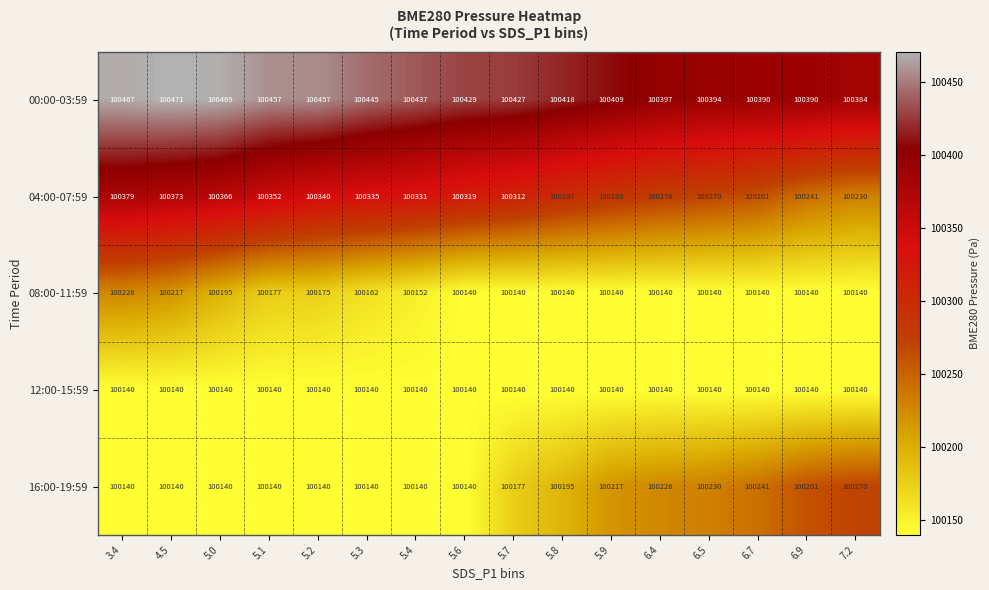

How many distinct data groups are displayed?

5